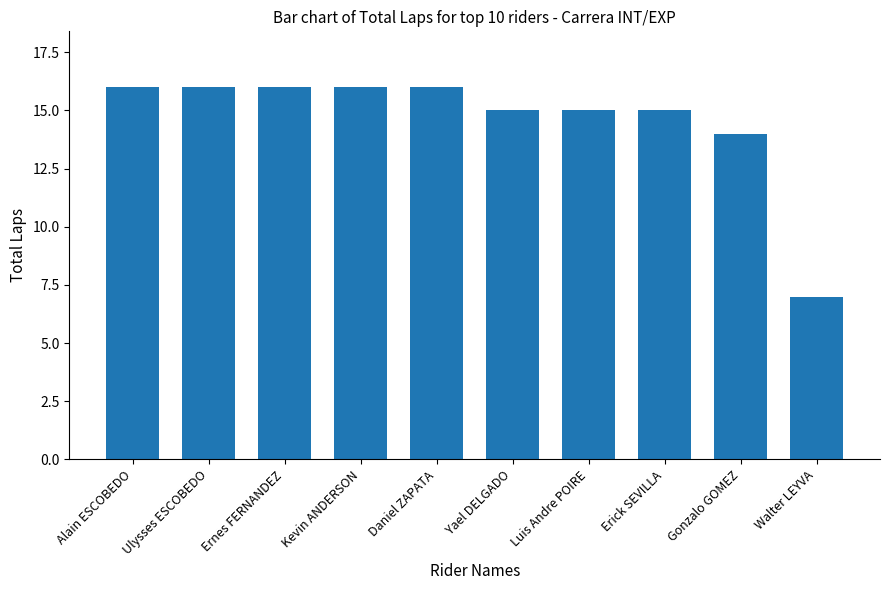

What is the difference between the maximum and minimum values?

9